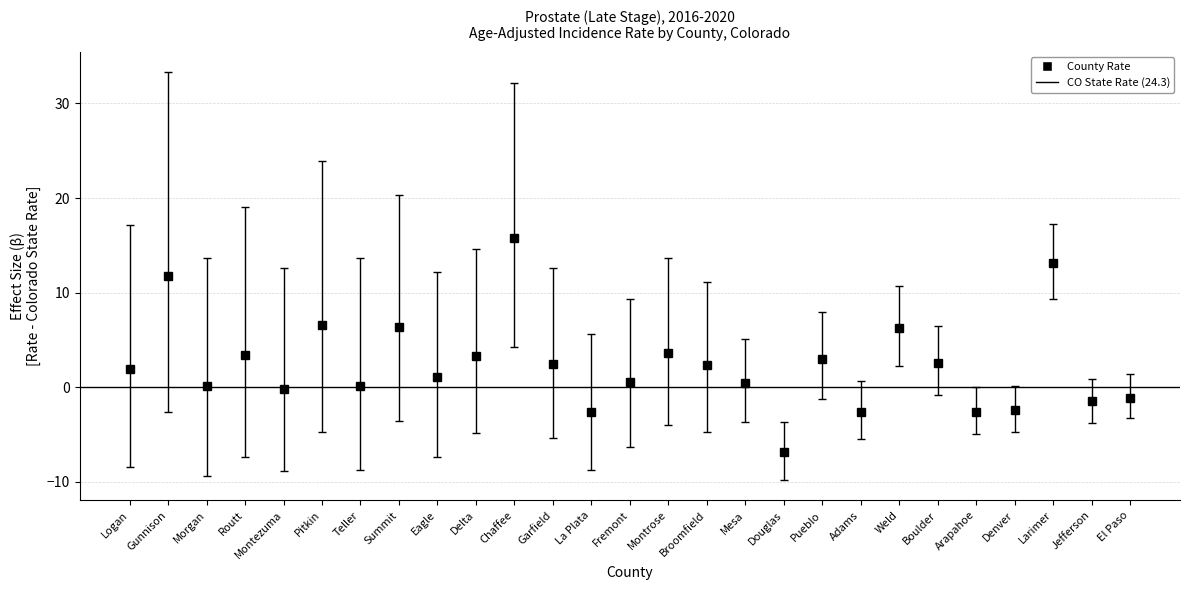

How many lines are shown in the chart?

1